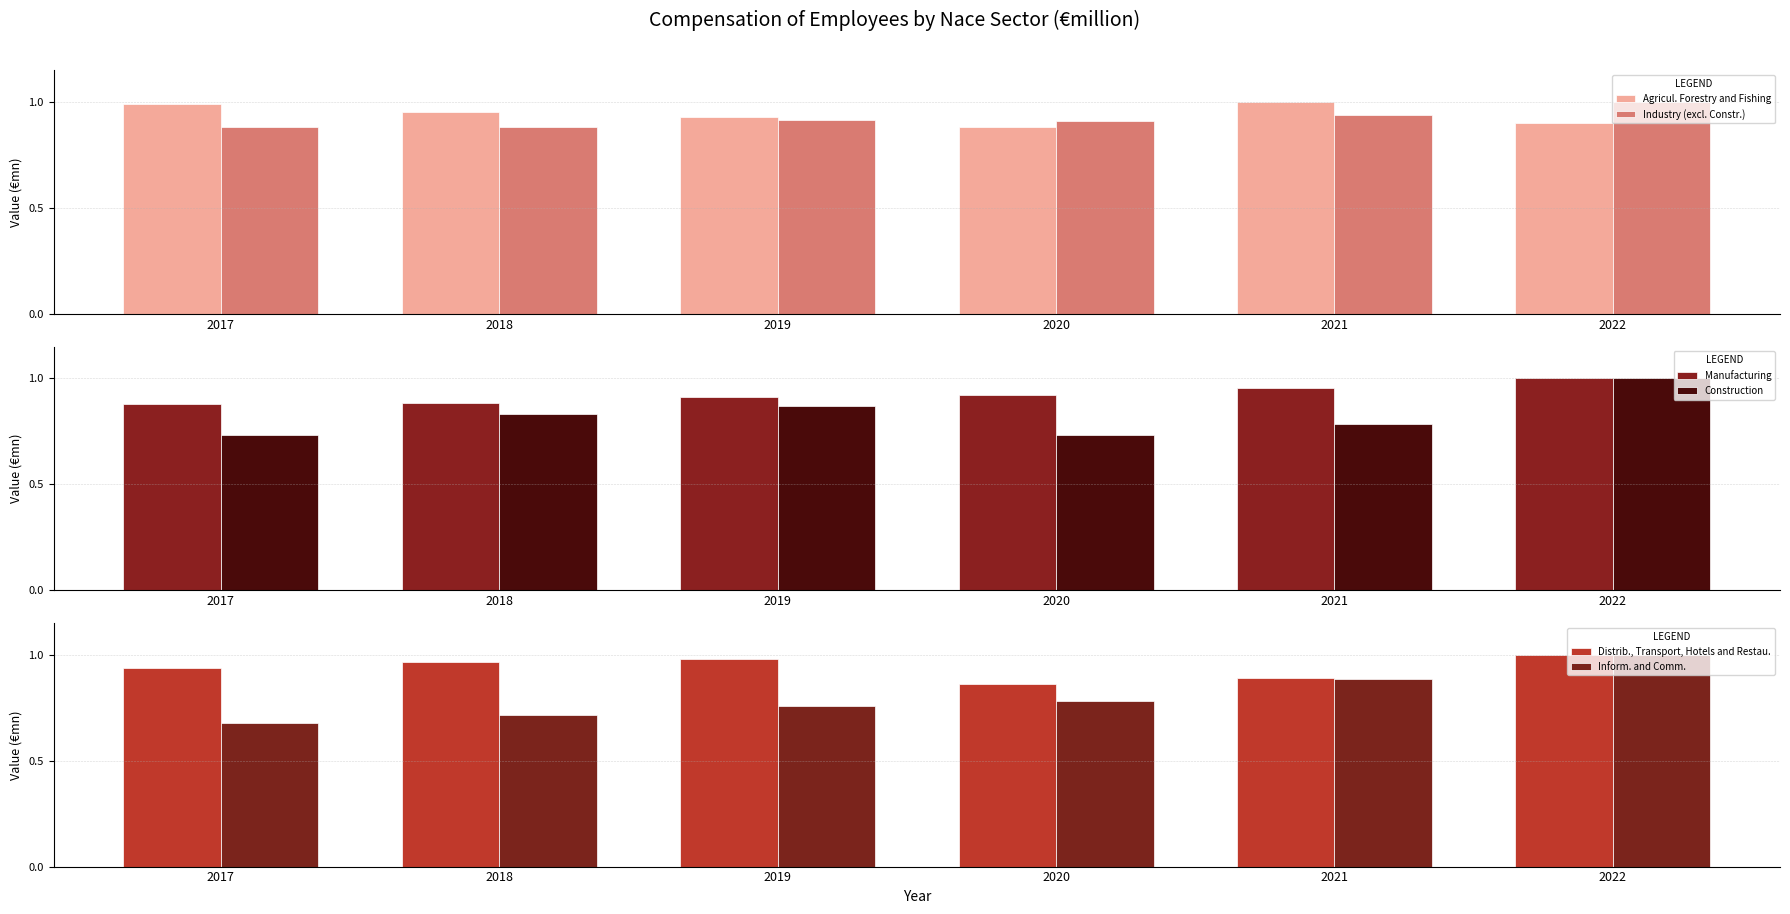

What is the sum of the Inform. and Comm. values at 2021 and 2022?

1.9